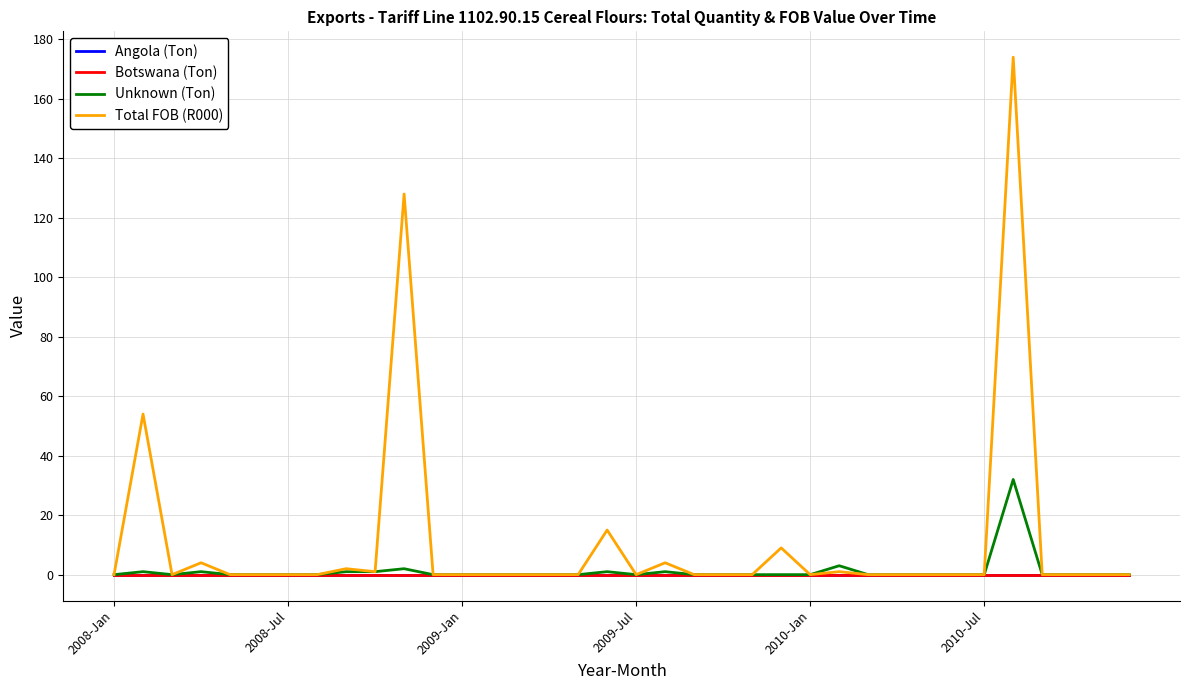

True or false: Total FOB (R000) and Angola (Ton) cross at least once.

False